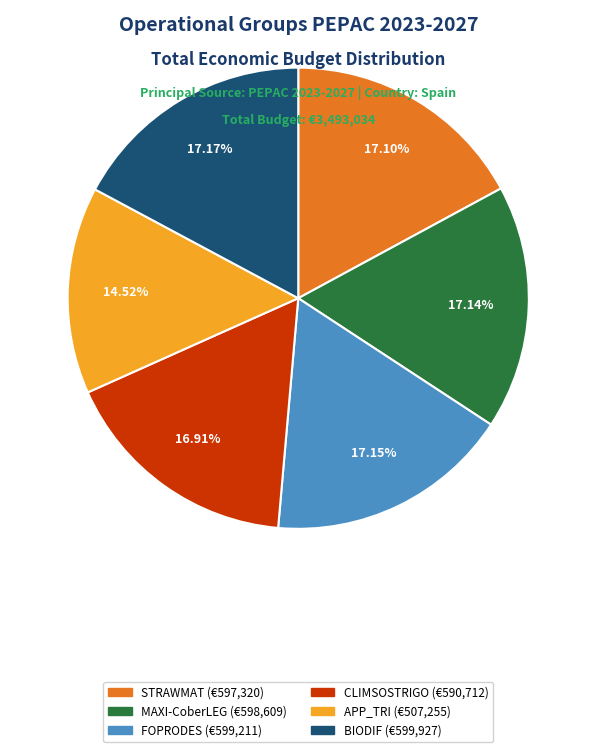

What is the smallest slice in the pie chart?

APP_TRI